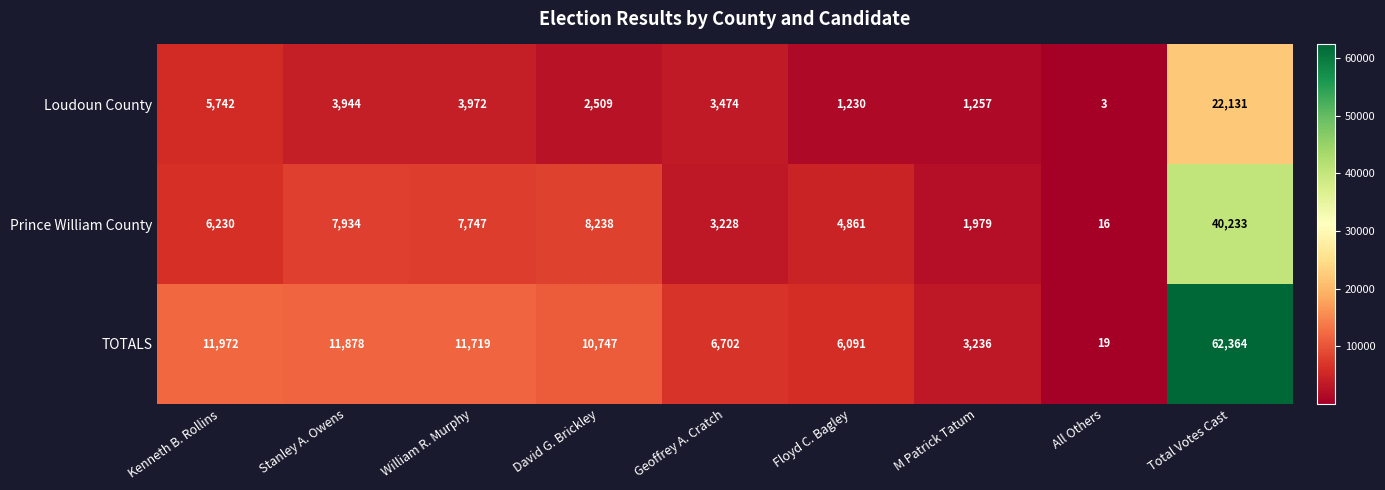

List the series in order of their peak value, highest first.

TOTALS, Prince William County, Loudoun County